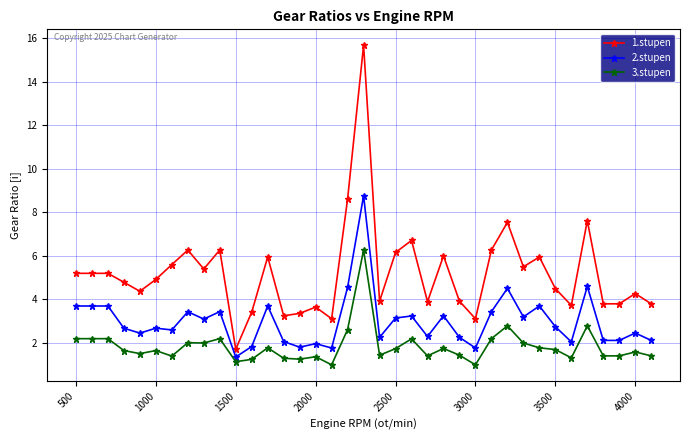

What is the minimum value shown in the chart?

1.0